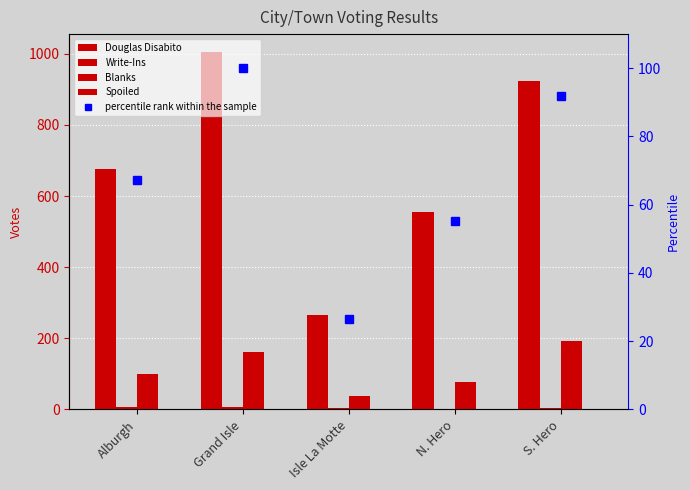

Which category has the highest value in the percentile rank within the sample series?

Grand Isle